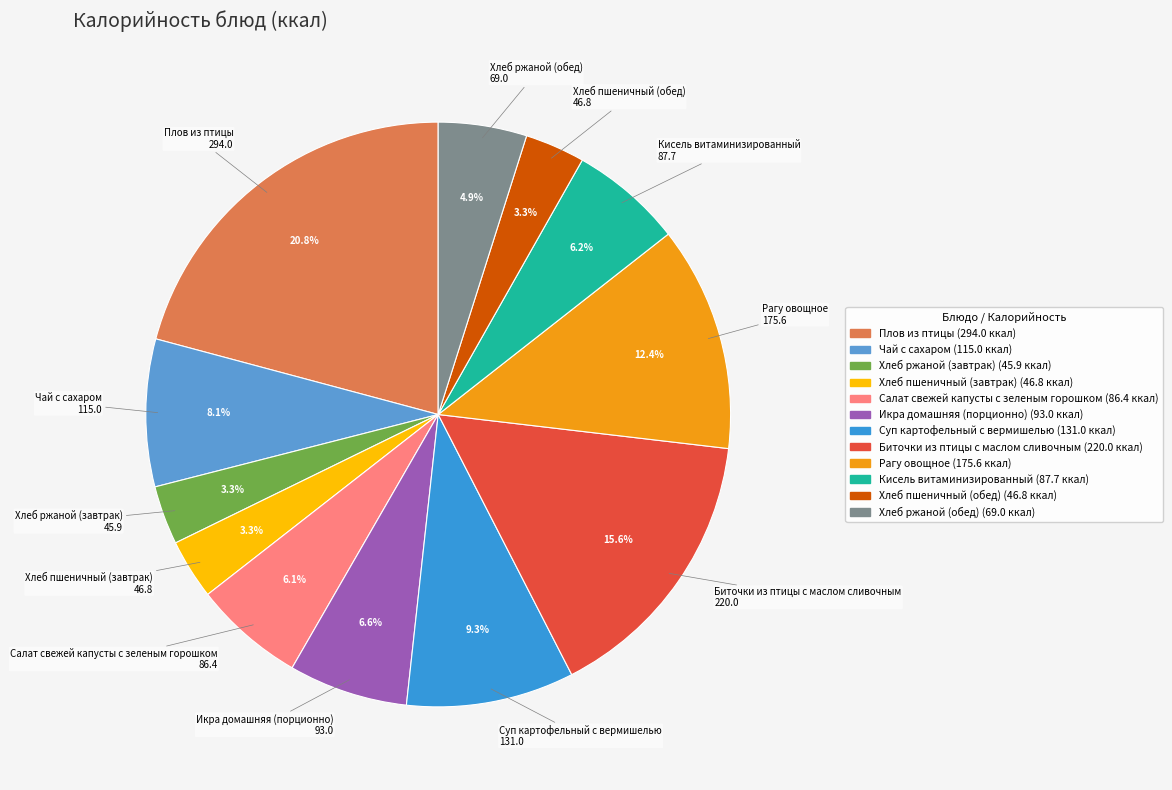

Is it true that Биточки из птицы с маслом сливочным is 10% of the pie?

False